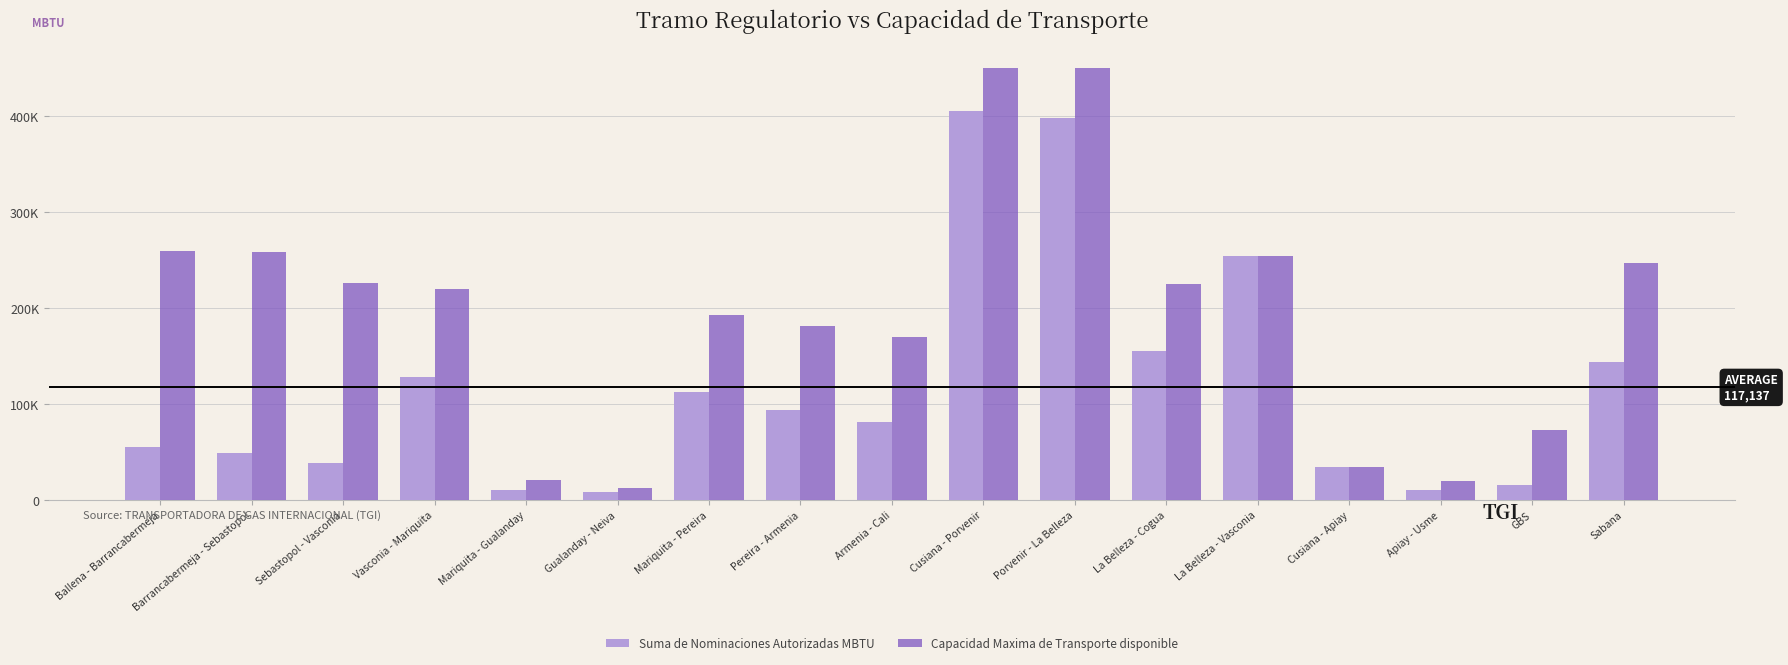

Are the bars horizontal?

No